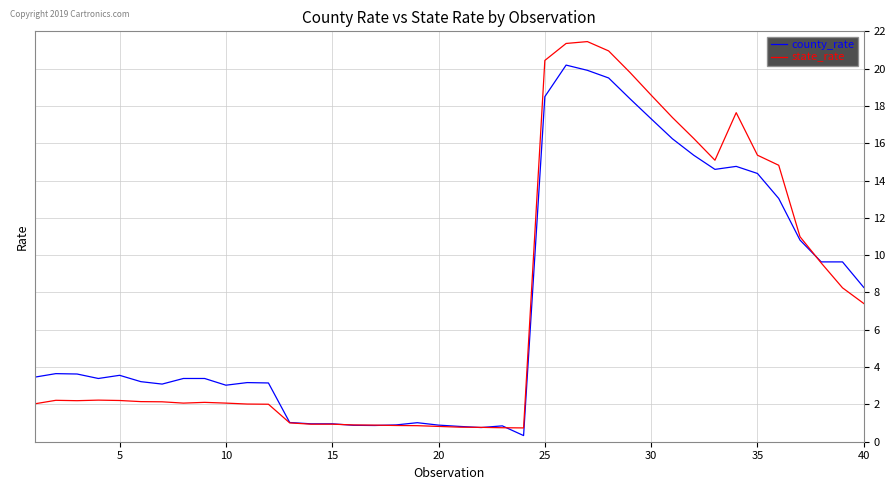

After their last crossing, which series has the higher values: county_rate or state_rate?

county_rate